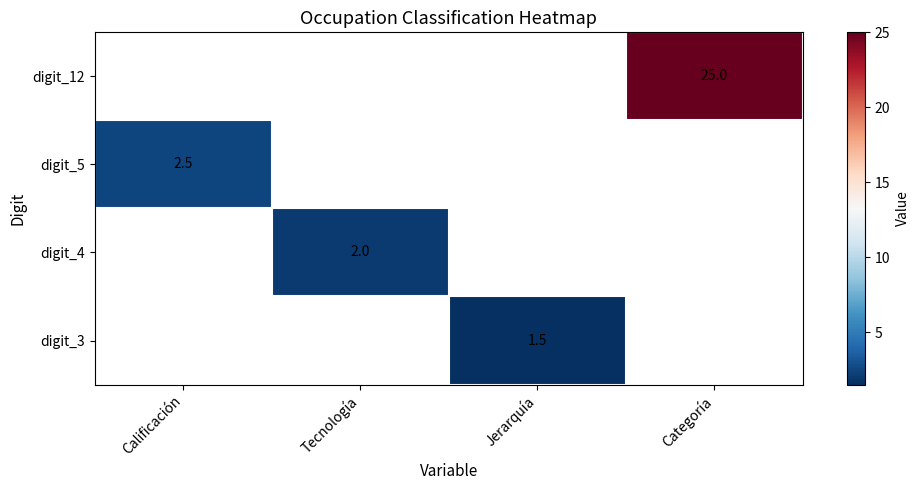

Is the value of digit_4 at Tecnología greater than the value of digit_12 at Categoría?

No